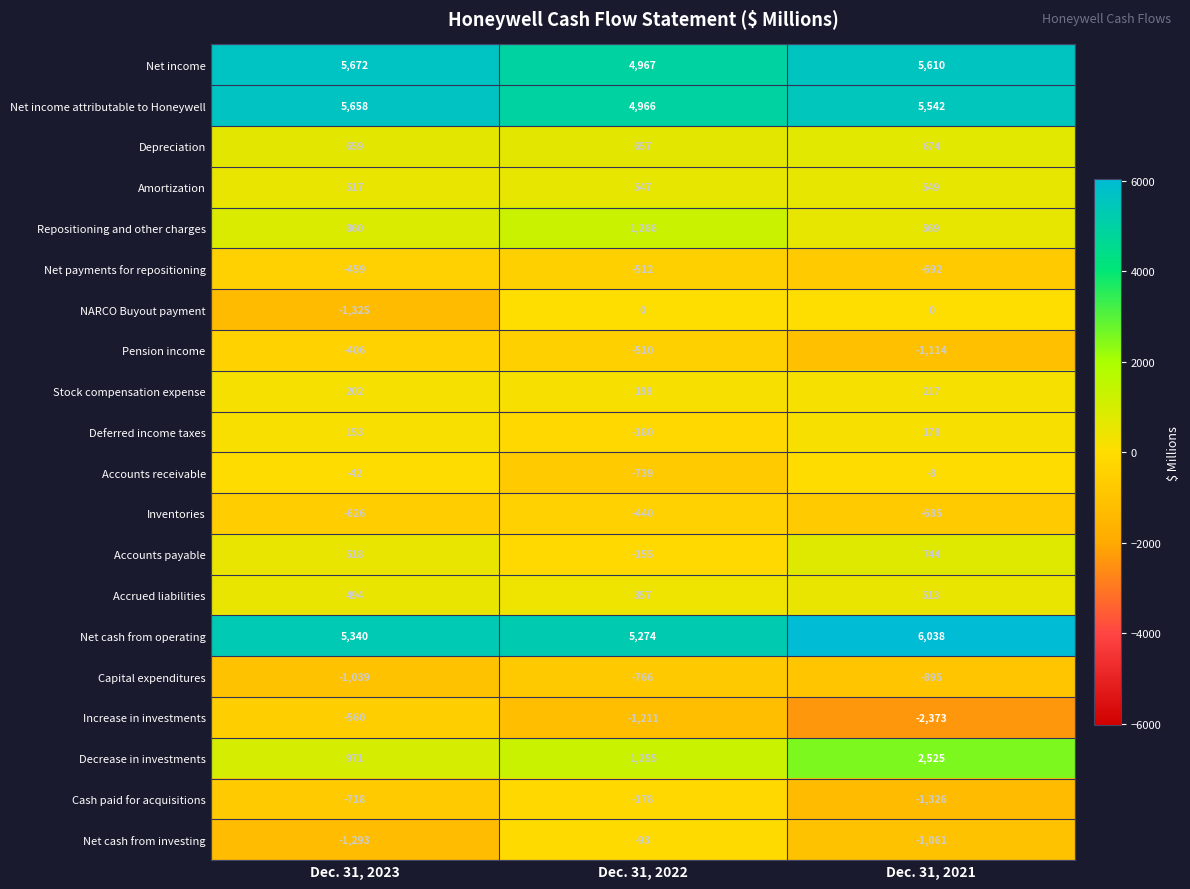

At which category does the chart reach its minimum across all series?

Dec. 31, 2021